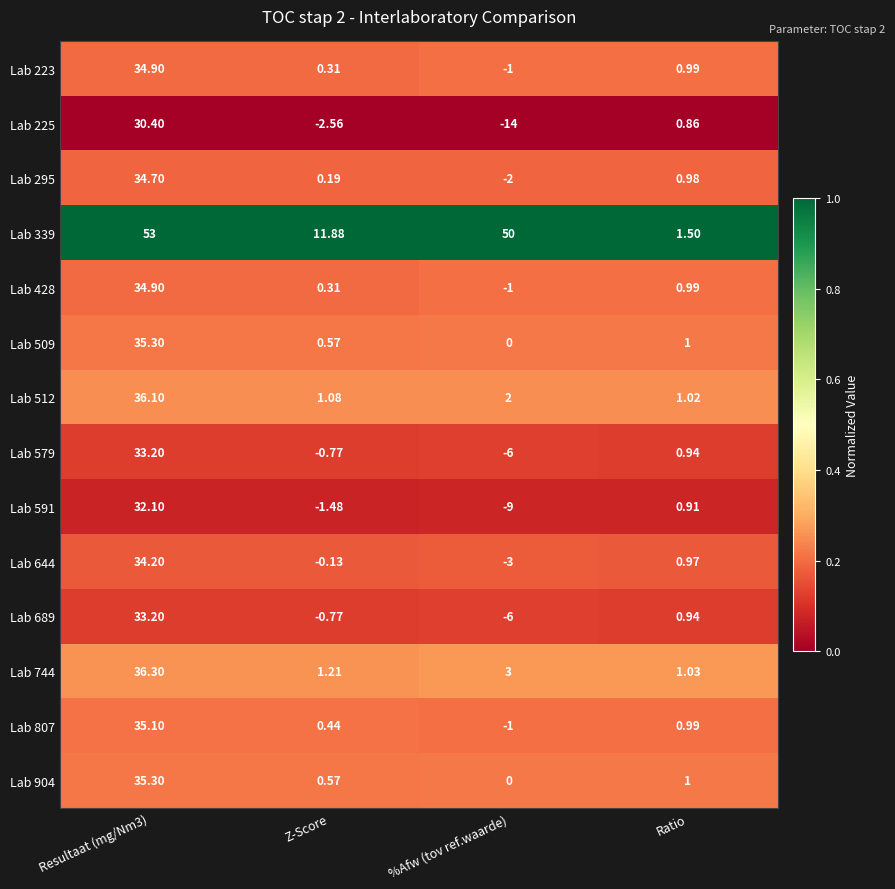

Where is Lab 295 nearest to the value 16?

Ratio